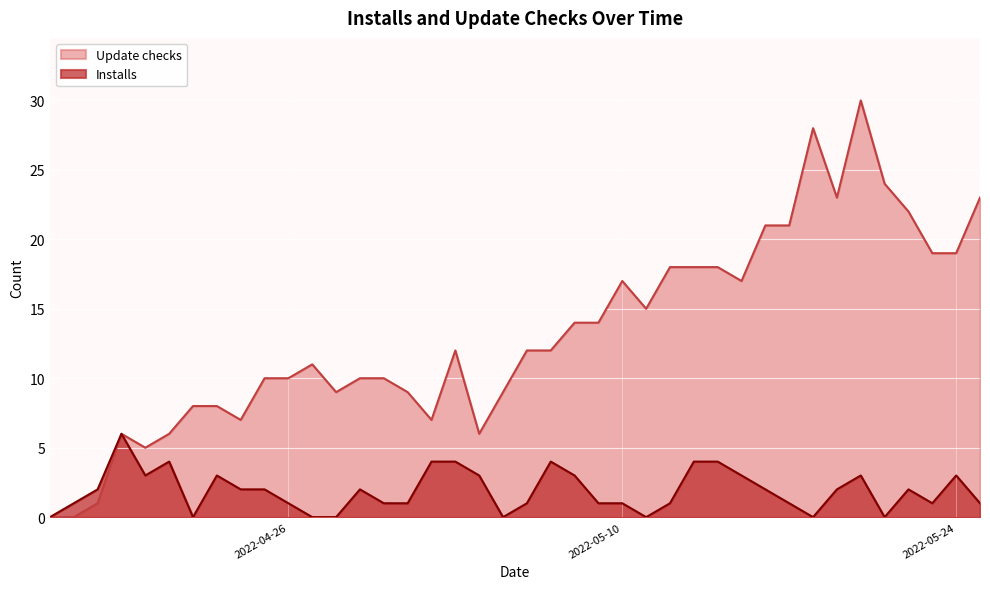

Which series changed the most between 2022-04-24 and 2022-05-03?

Update checks